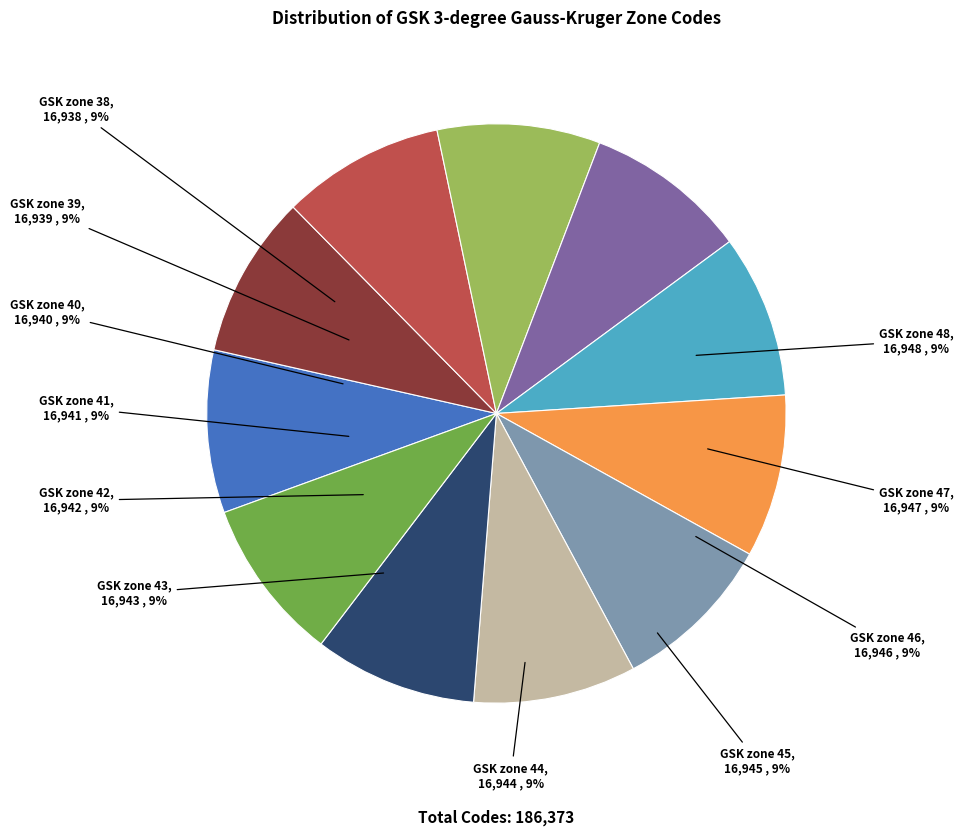

Does GSK zone 41 account for over 50% of the chart?

No